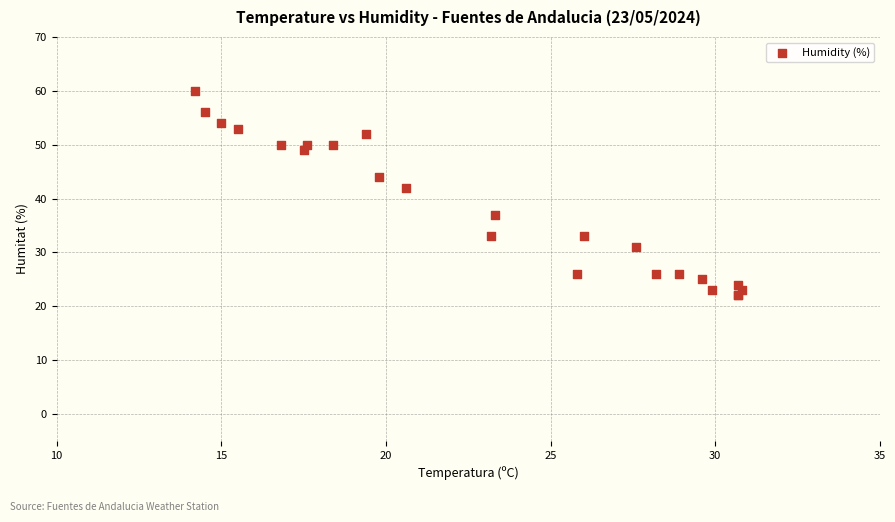

What Y value in the scatter plot is closest to 41?

42